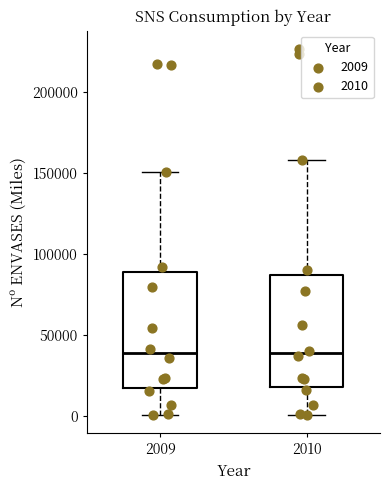

Where does the lower whisker of the box at x = 2009 end on the y-axis? The values are not printed on the chart, so give them approximately, as read against the axis.

0